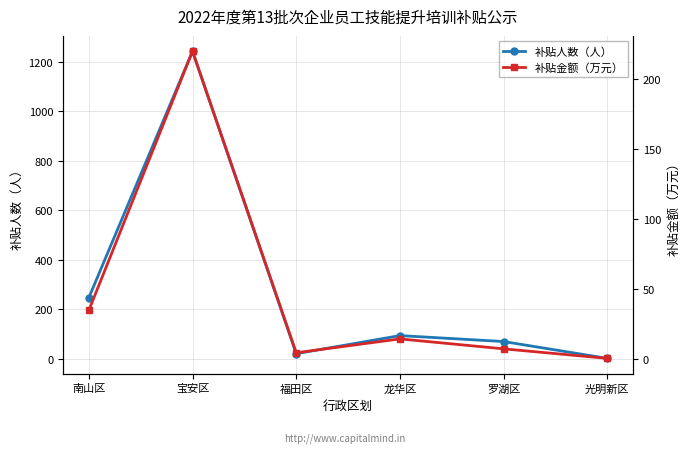

Which category has the lowest value in the 补贴人数（人） series?

光明新区